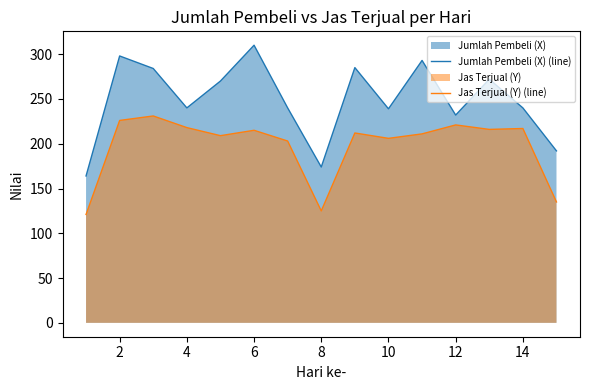

What is the sum of all Jumlah Pembeli (X) (line) values?

3733